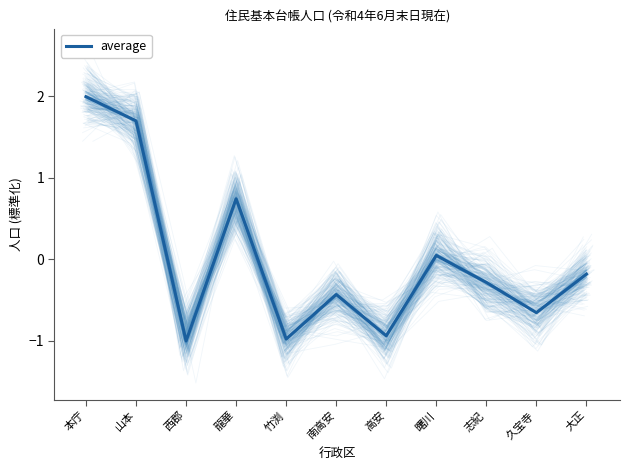

How many points are higher than both their immediate neighbors (excluding endpoints)?

3